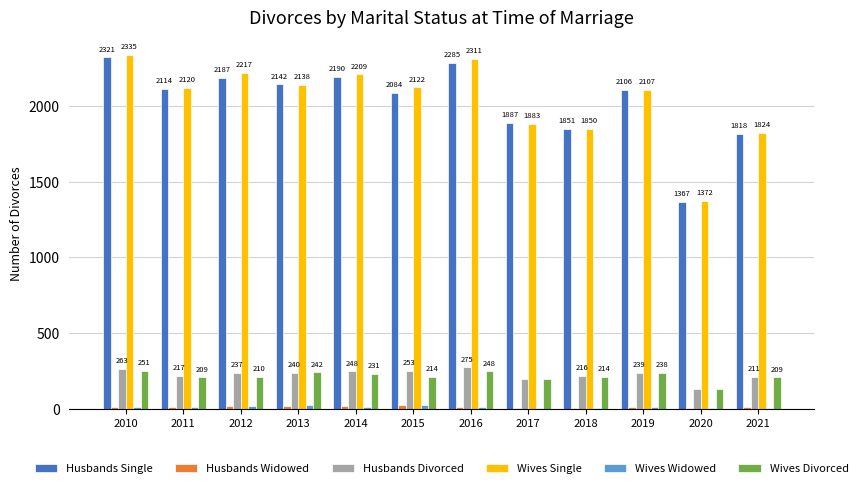

The Wives Single series shows 2311 at 2016. True or false?

True